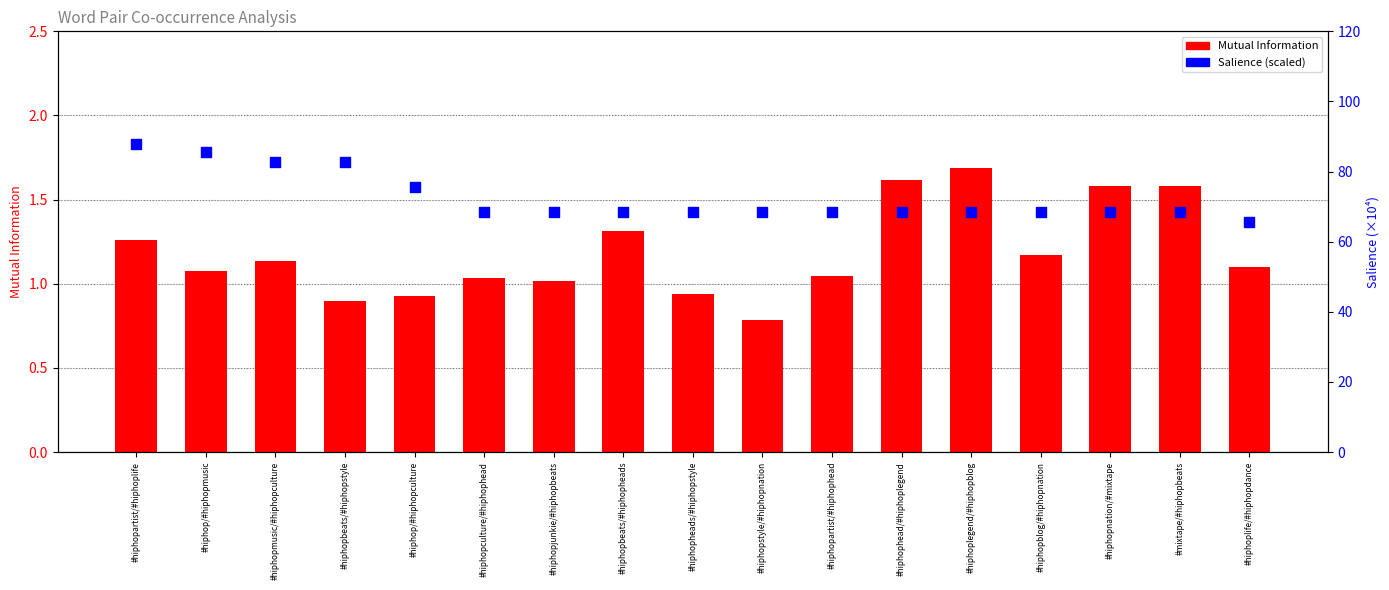

Which series contains the lowest Y value?

Mutual Information